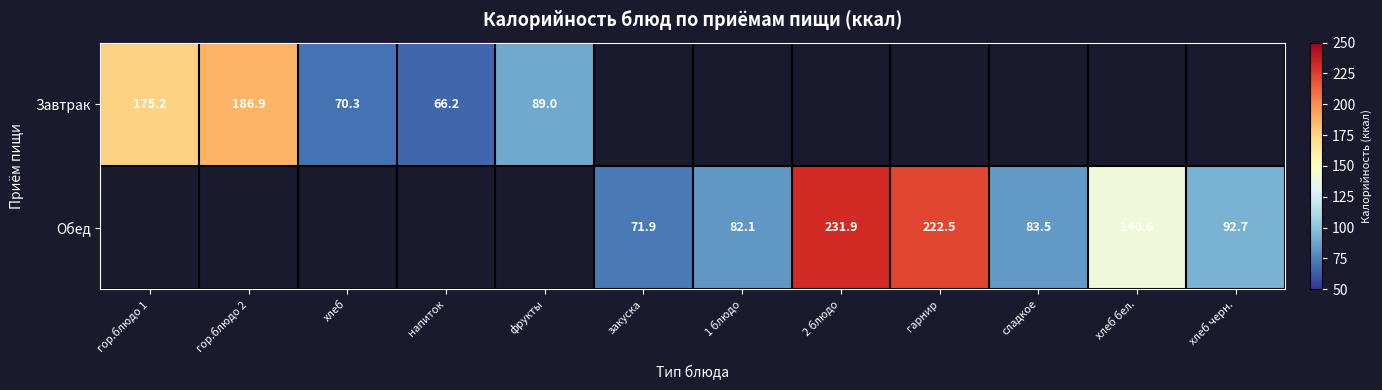

Is it true that Завтрак equals 186.9 at гор.блюдо 2?

True